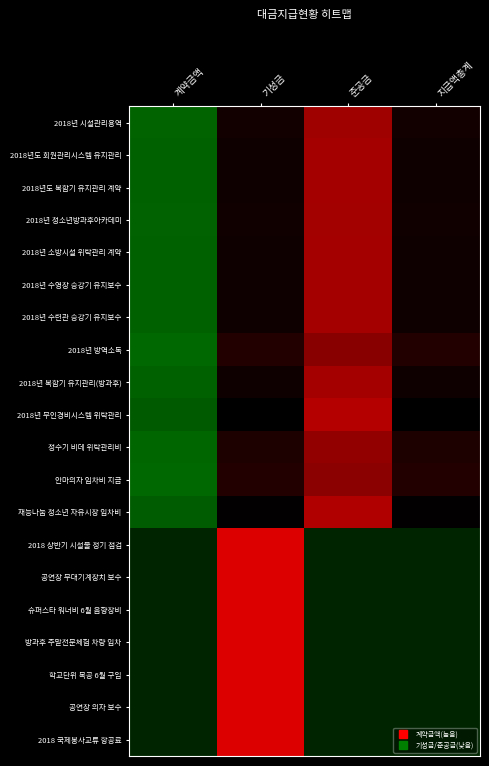

What is the greatest value displayed?

1.6